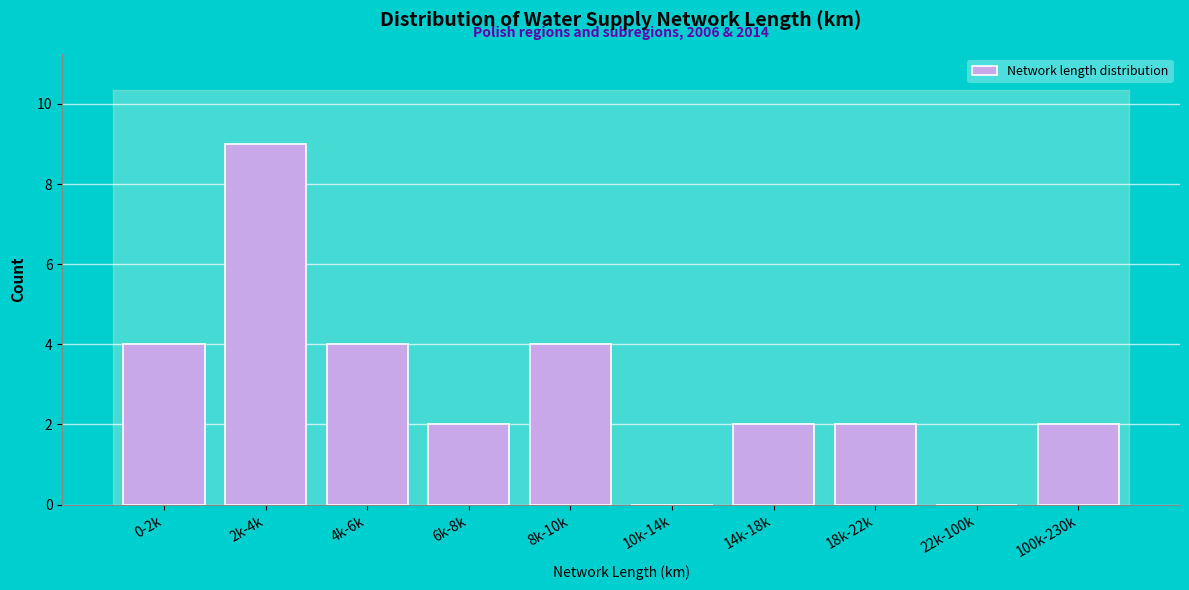

Reading left to right, list all the values displayed in this chart.

0-2k=4	2k-4k=9	4k-6k=4	6k-8k=2	8k-10k=4	10k-14k=0	14k-18k=2	18k-22k=2	22k-100k=0	100k-230k=2